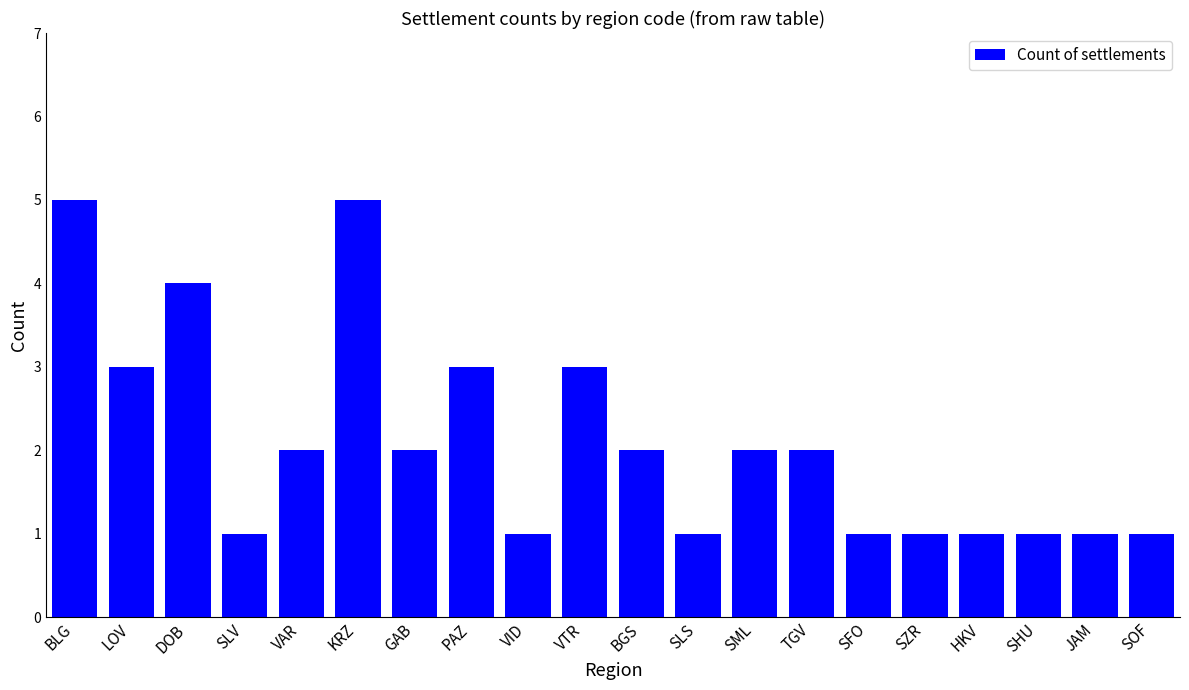

How many distinct data groups are displayed?

1